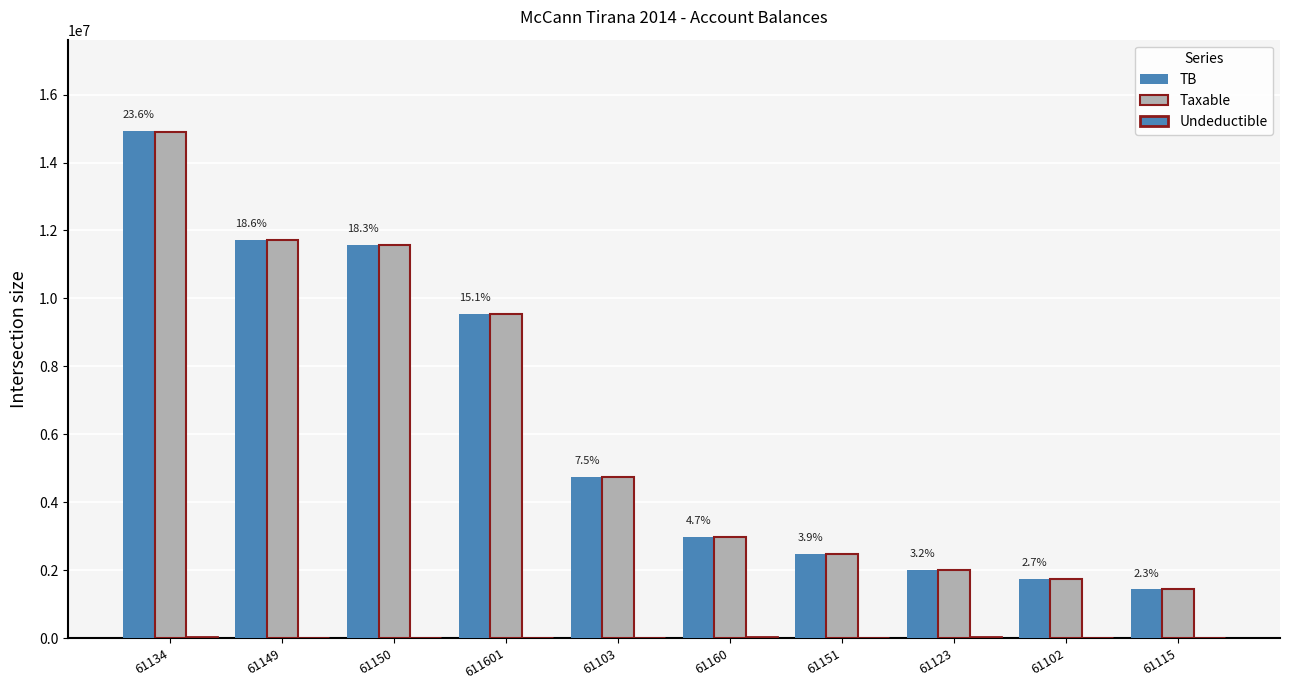

Are the bars horizontal?

No